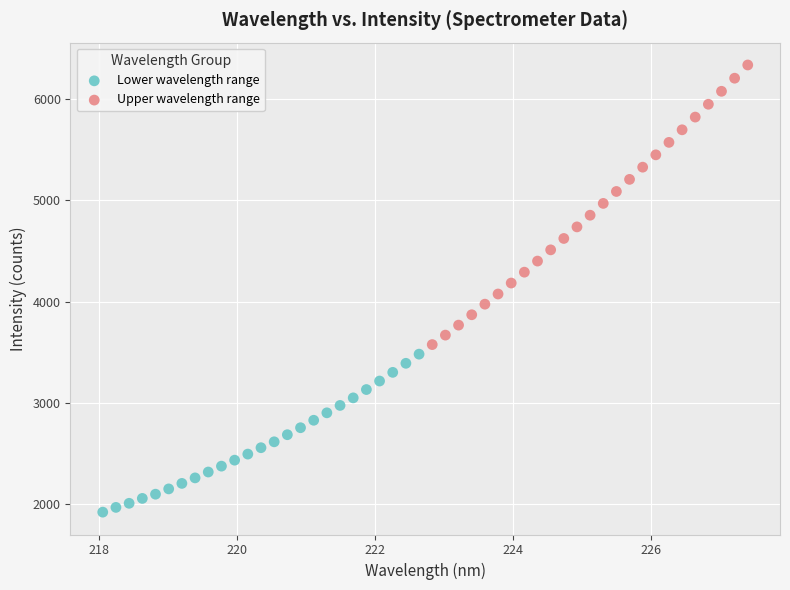

Which series contains the highest Y value?

Upper wavelength range